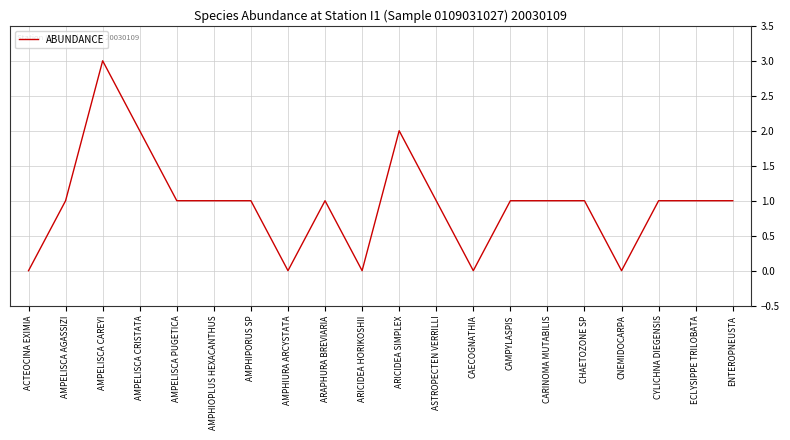

What is the greatest value displayed?

3